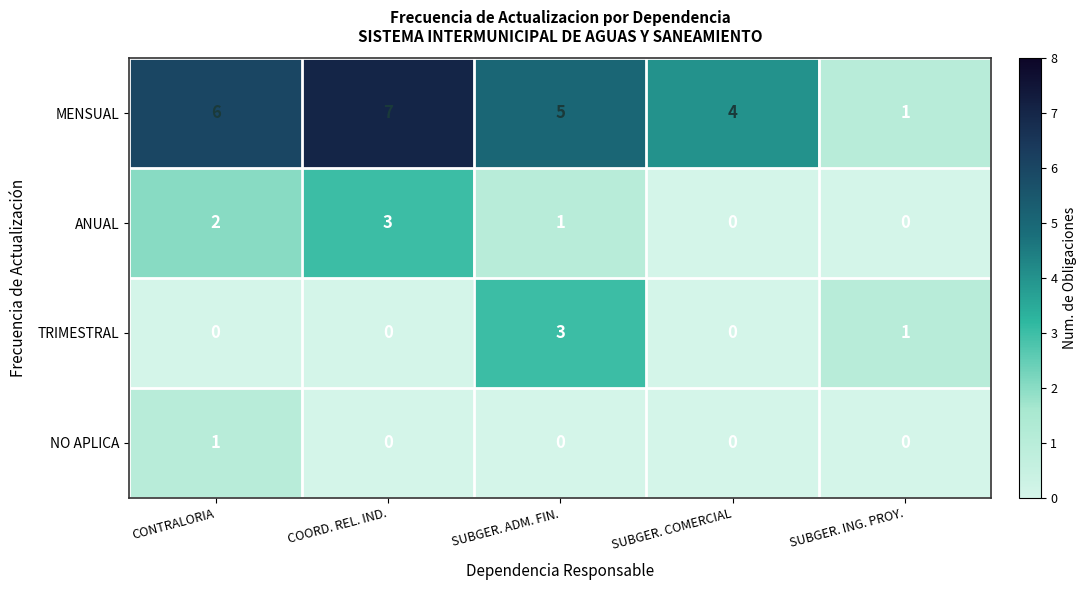

Rank the series at SUBGER. ADM. FIN. from highest to lowest value.

MENSUAL, TRIMESTRAL, ANUAL, NO APLICA